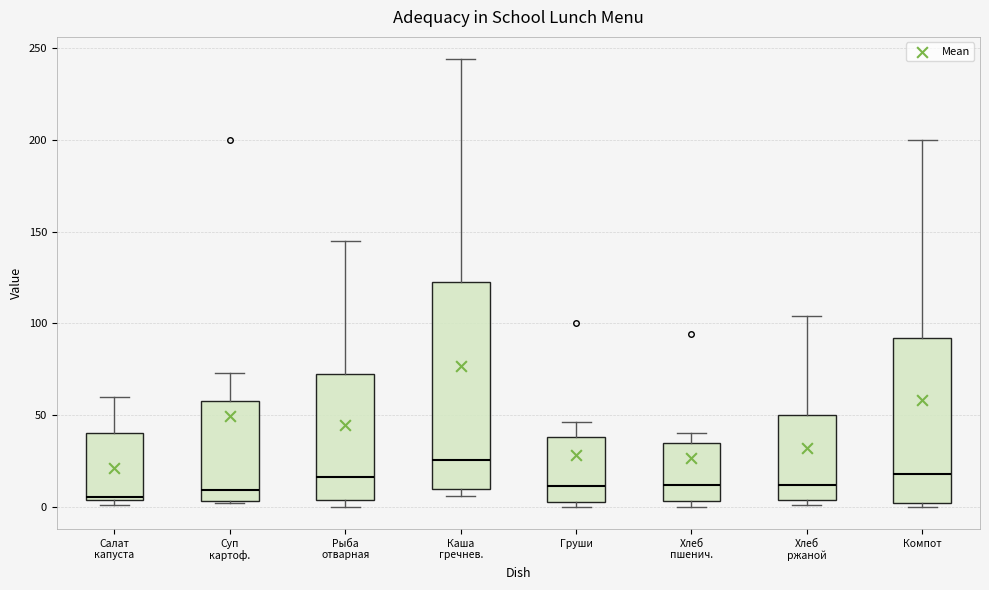

Reading left to right, read every box against the y-axis: the position of its median line, the range the box covers, and the ends of its whiskers. The values are not printed on the chart, so give them approximately, as read against the axis.

Салат капуста: median 5, box 5 to 40, whiskers 0 to 60
Суп картоф.: median 10, box 5 to 60, whiskers 0 to 75
Рыба отварная: median 15, box 5 to 75, whiskers 0 to 145
Каша гречнев.: median 25, box 10 to 120, whiskers 5 to 245
Груши: median 10, box 5 to 40, whiskers 0 to 45
Хлеб пшенич.: median 10, box 5 to 35, whiskers 0 to 40
Хлеб ржаной: median 10, box 5 to 50, whiskers 0 to 105
Компот: median 15, box 0 to 90, whiskers 0 (just below the box's lower edge) to 200